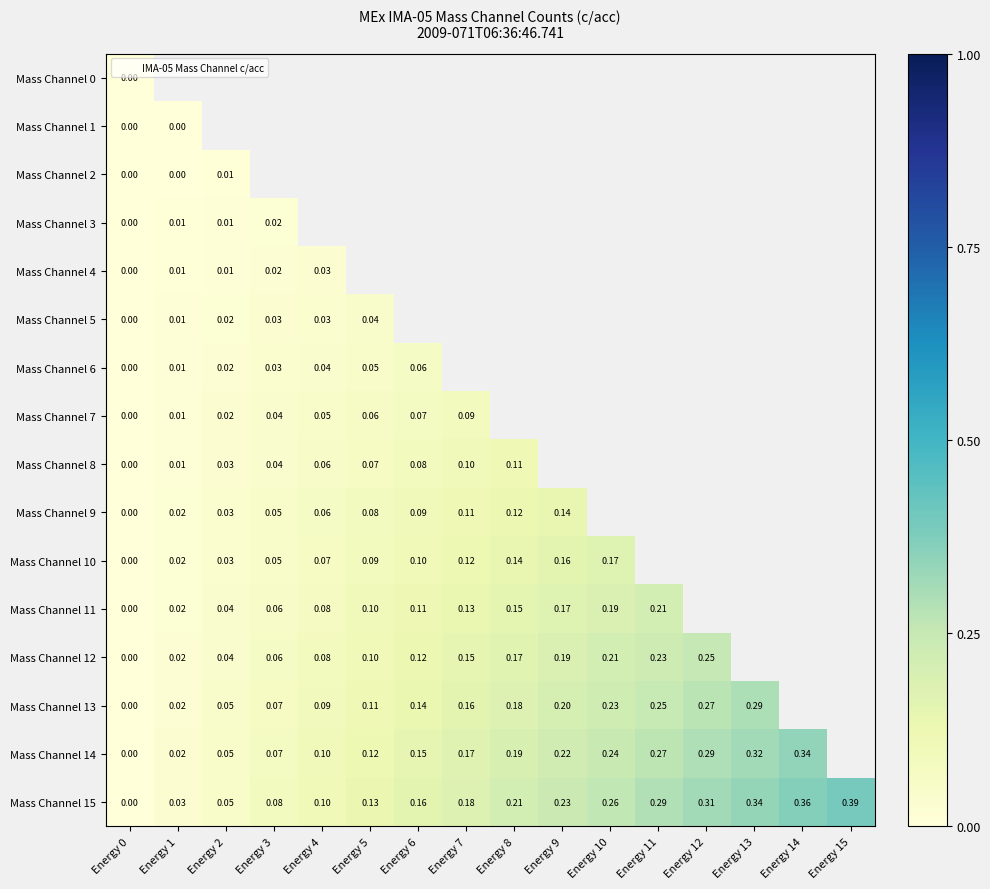

Which has a higher value, Energy 1 or Energy 2?

Energy 2